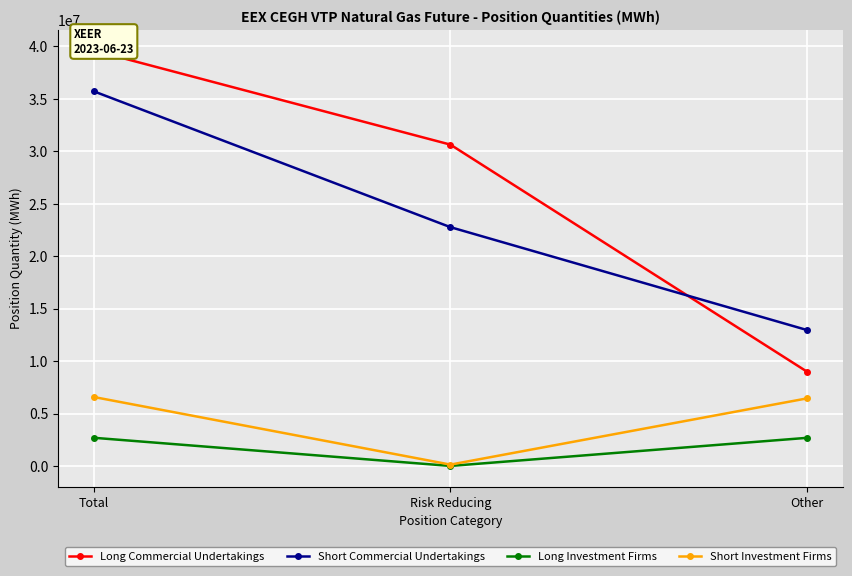

What are all the series names shown in the legend?

Long Commercial Undertakings, Short Commercial Undertakings, Long Investment Firms, Short Investment Firms